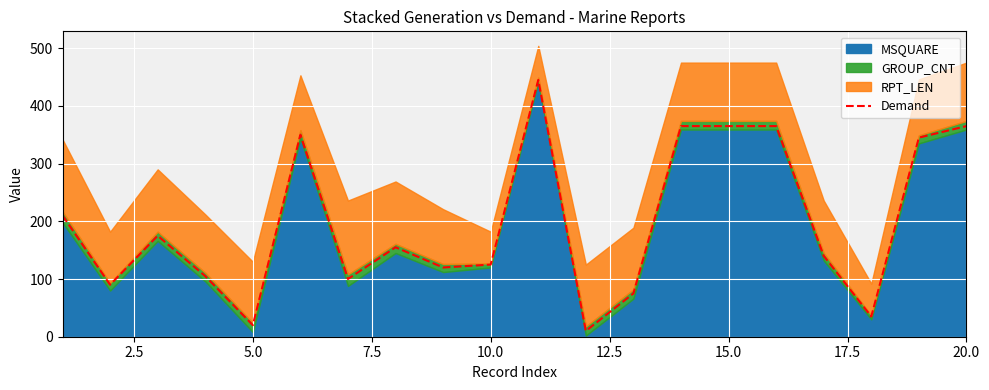

How many points are higher than both their immediate neighbors (excluding endpoints)?

4